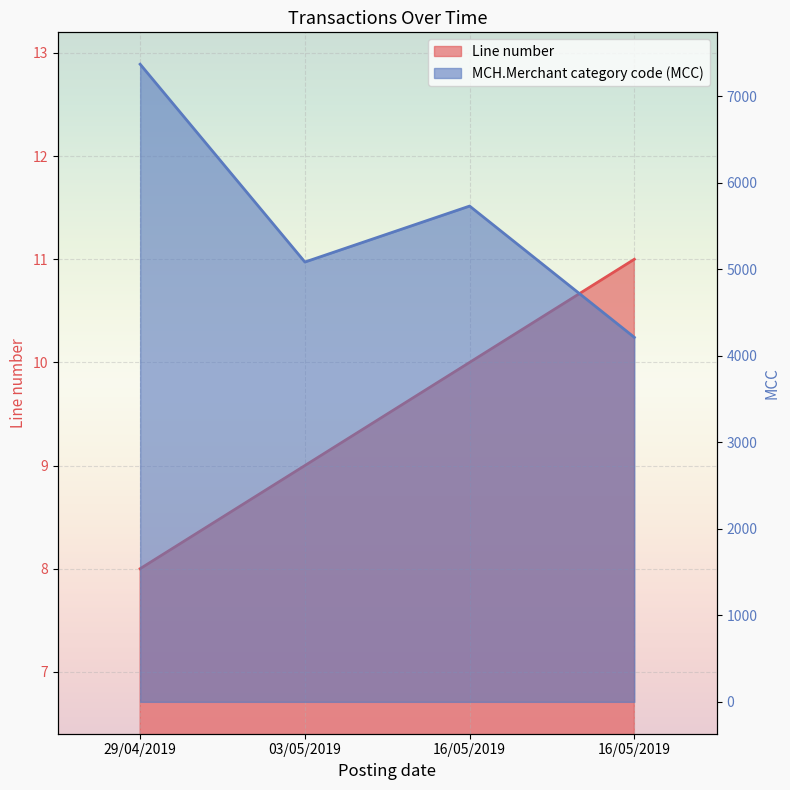

Rank the categories by Line number value from lowest to highest.

29/04/2019, 03/05/2019, 16/05/2019, 16/05/2019